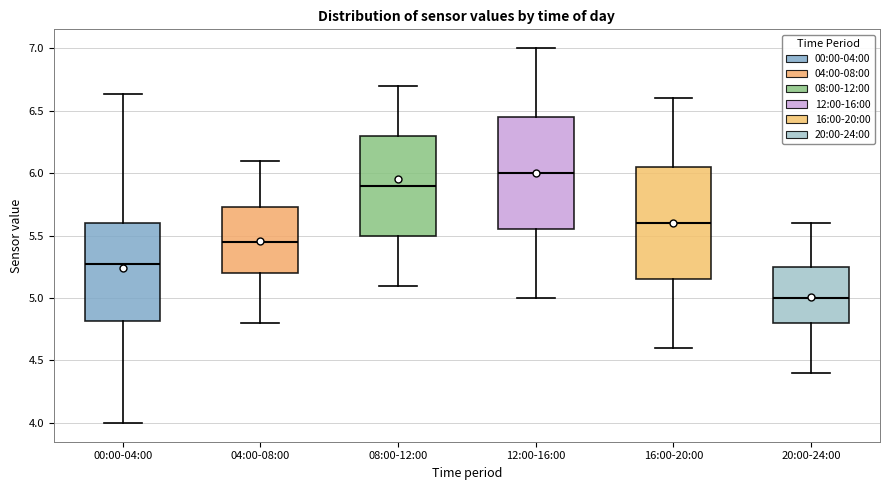

Where is the lower edge of the box for 04:00-08:00 on the y-axis? The values are not printed on the chart, so give them approximately, as read against the axis.

5.20